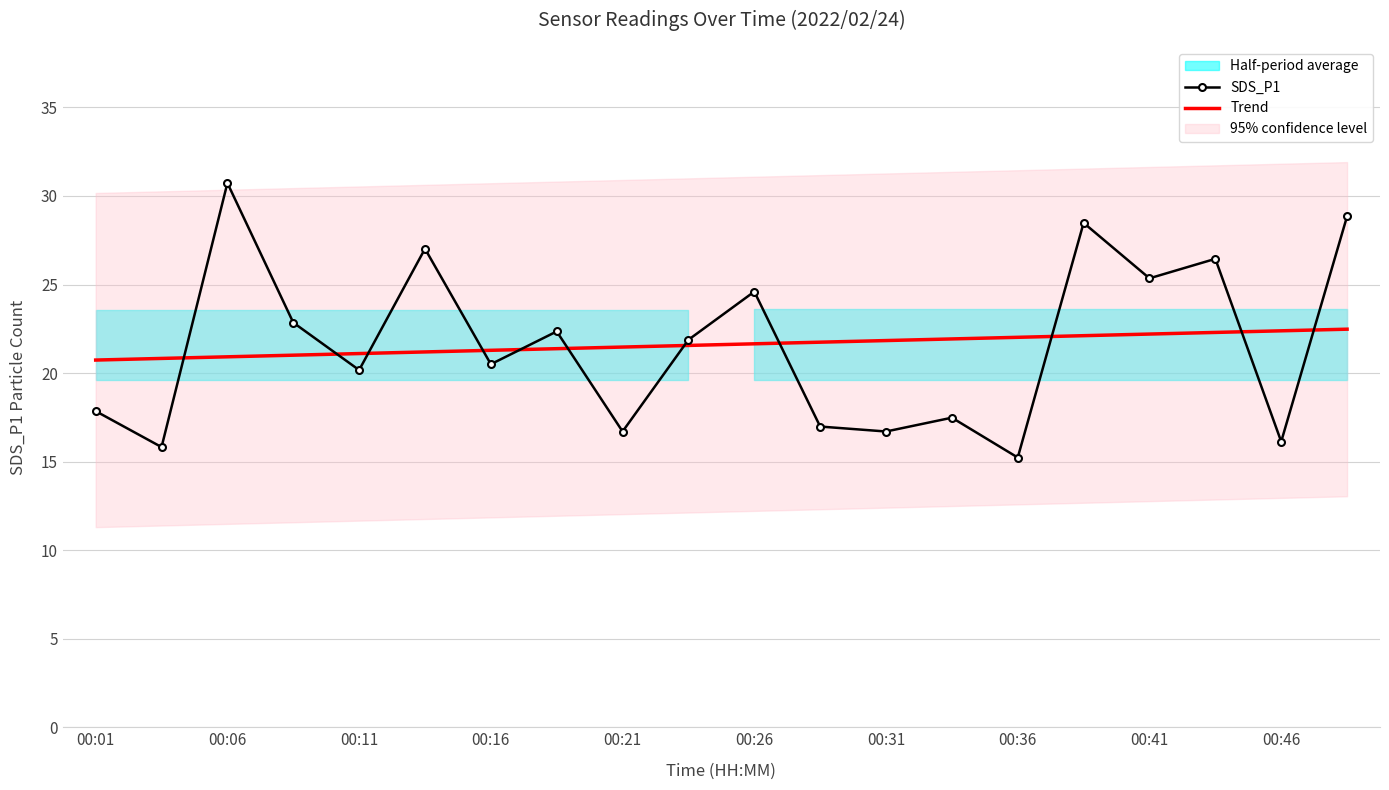

Which series has the largest total across all categories?

SDS_P1